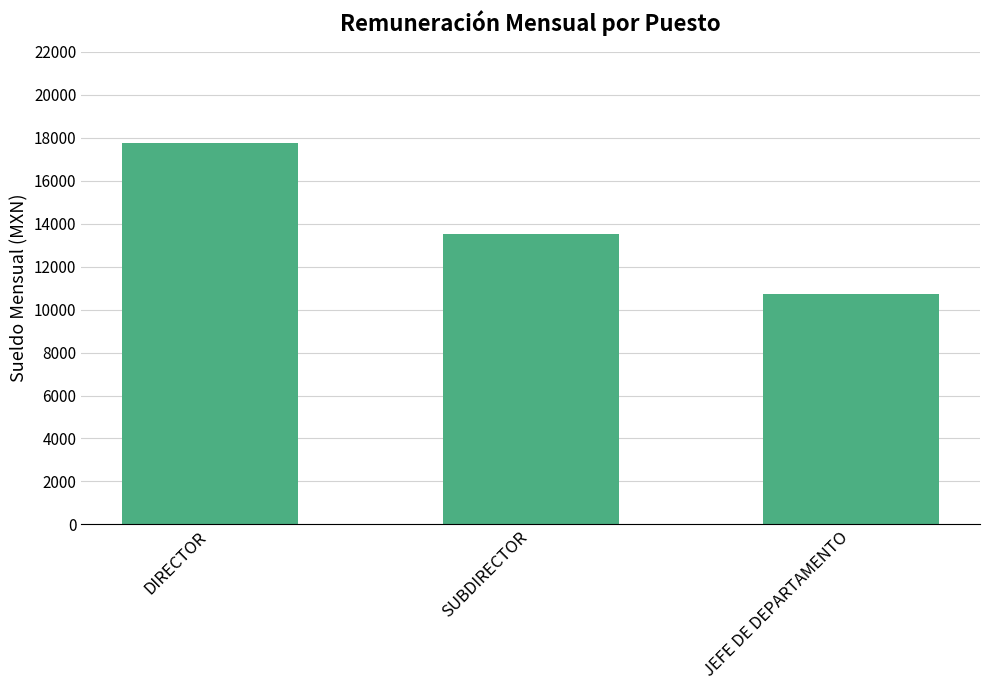

At which label is the value closest to 14235?

SUBDIRECTOR